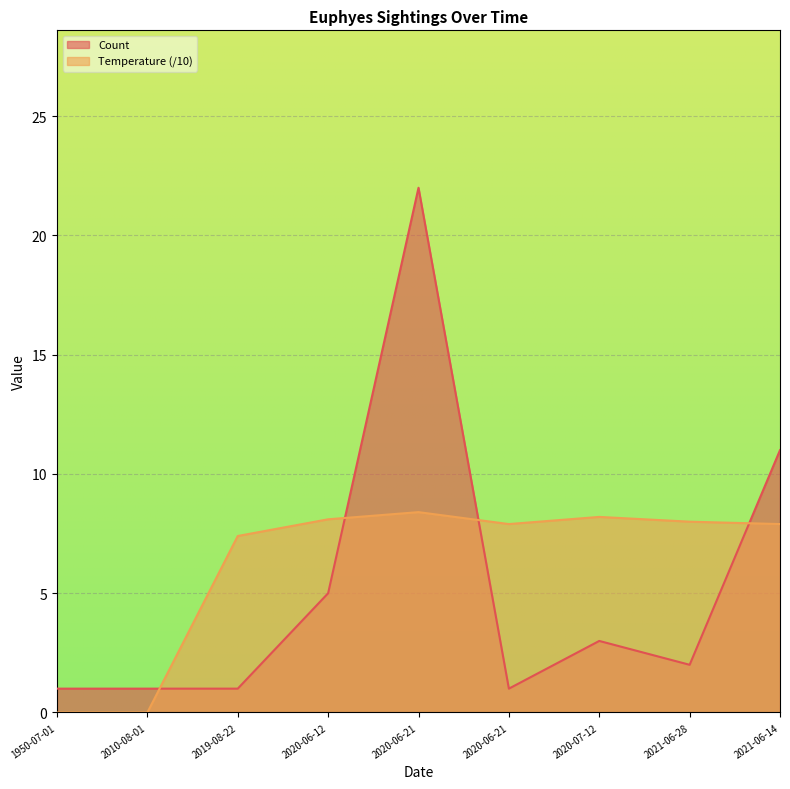

At which category is the sum across all series the highest?

2020-06-21